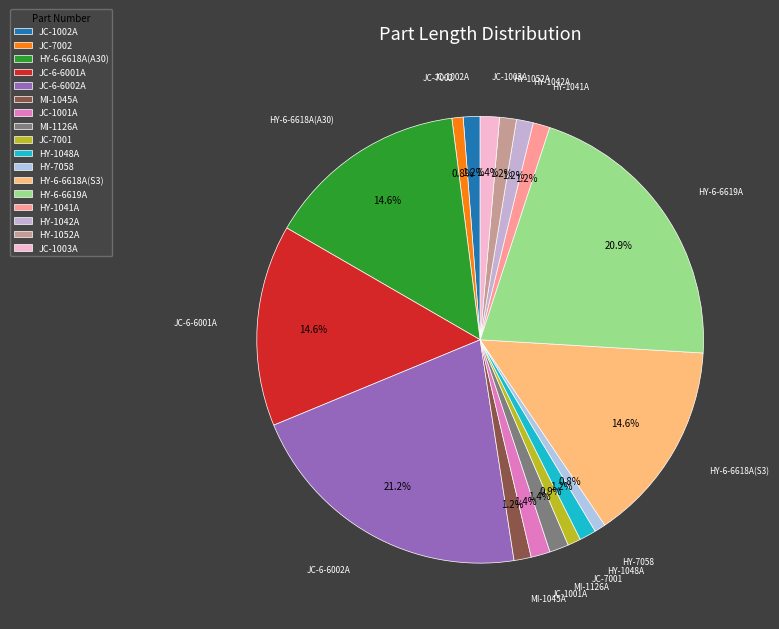

To the nearest percent, what percentage of the pie is HY-1052A?

1%